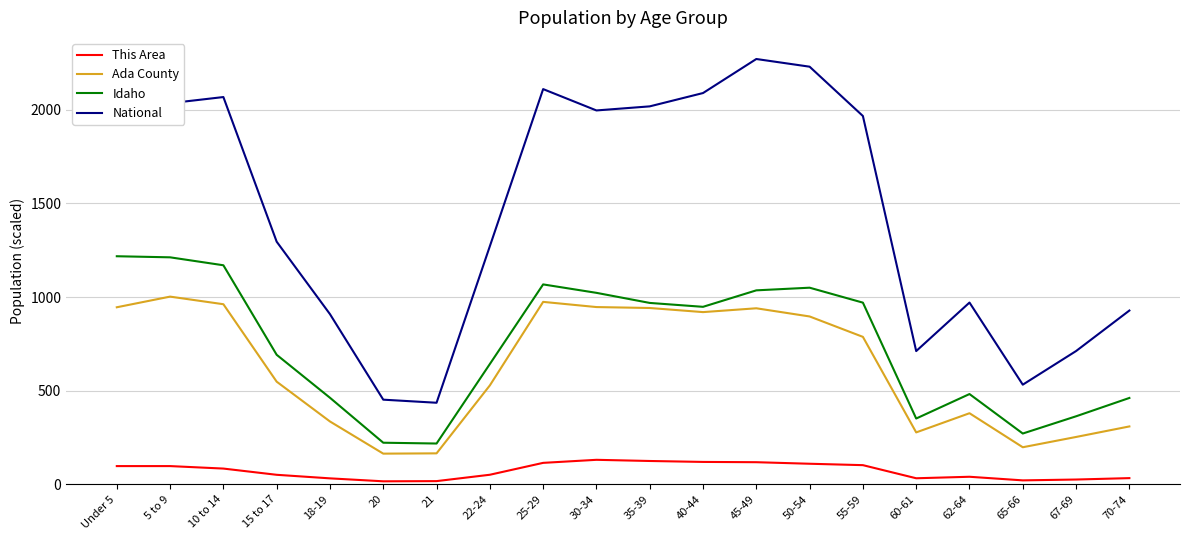

Rank the series at 45-49 from lowest to highest value.

This Area, Ada County, Idaho, National